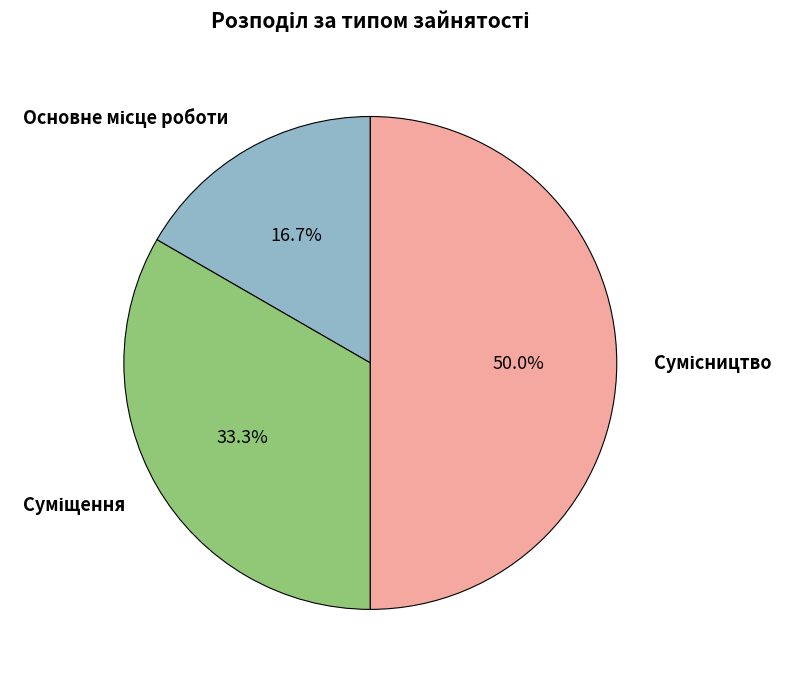

What percentage is the Сумісництво slice, to the nearest percent?

50%